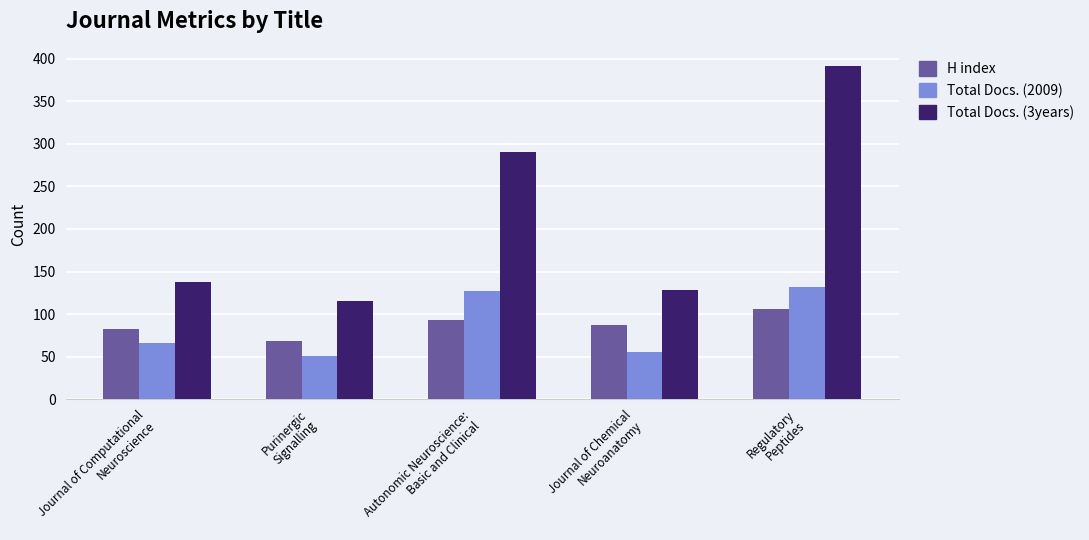

Is it true that H index equals 93 at Autonomic Neuroscience:
Basic and Clinical?

True